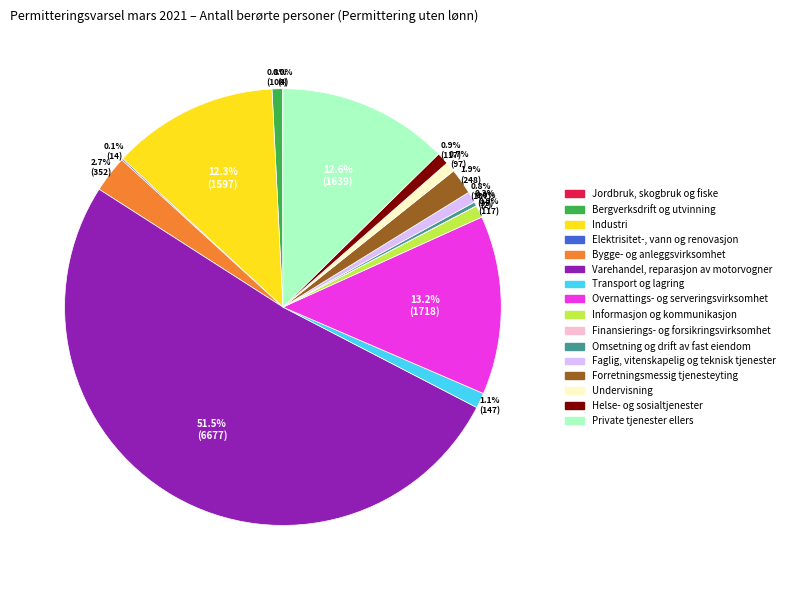

Which slice is the largest?

Varehandel, reparasjon av motorvogner